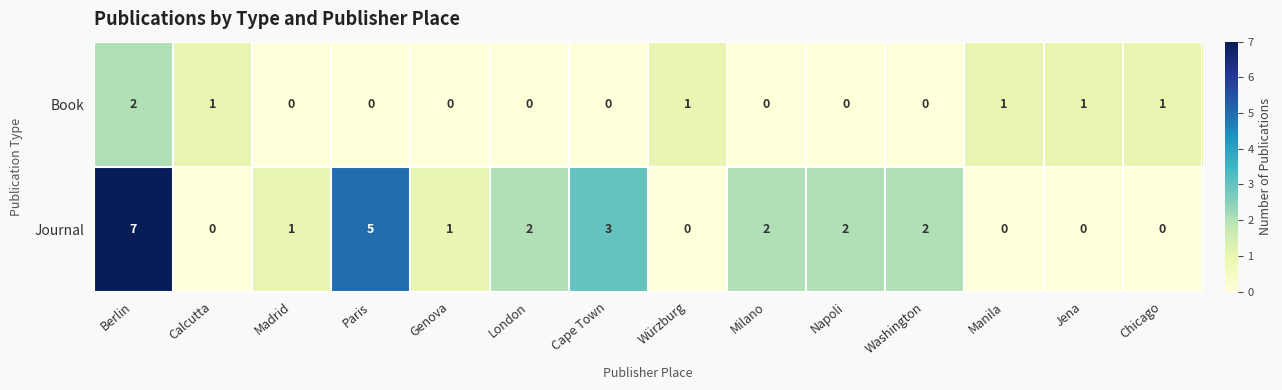

Rank the series by their average value, from highest to lowest.

Journal, Book